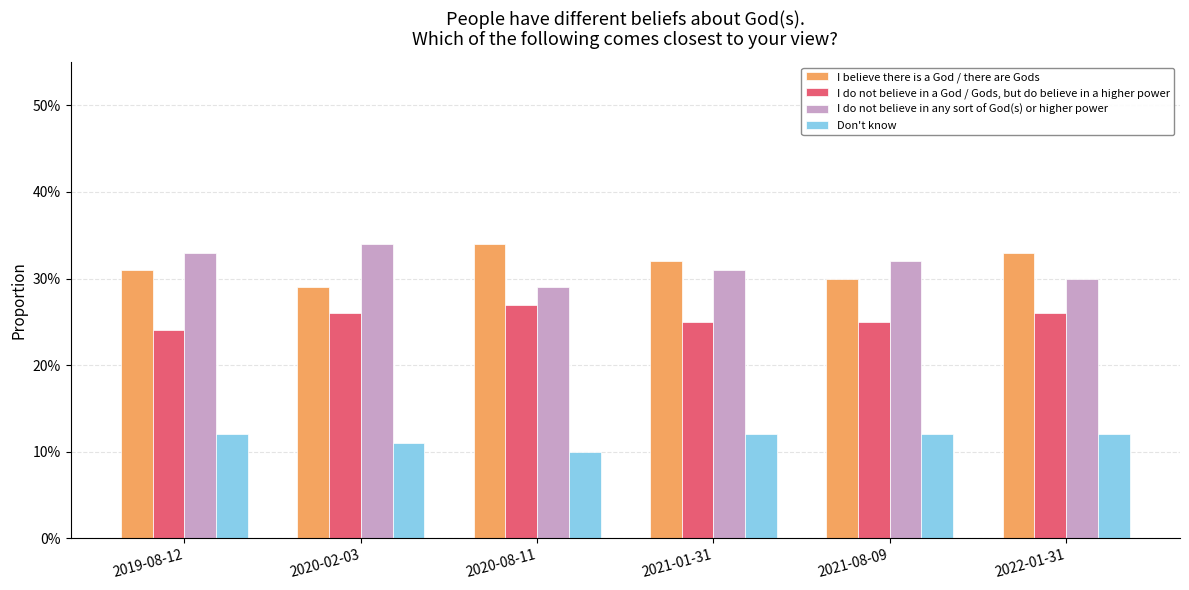

Are the bars grouped side by side (vs. stacked)?

Yes